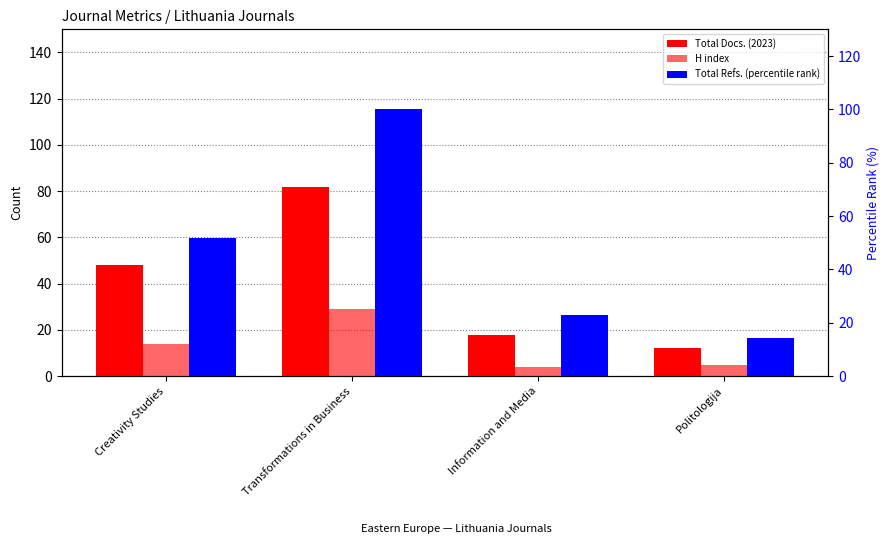

At which label is Total Refs. (percentile rank) closest to 57?

Creativity Studies